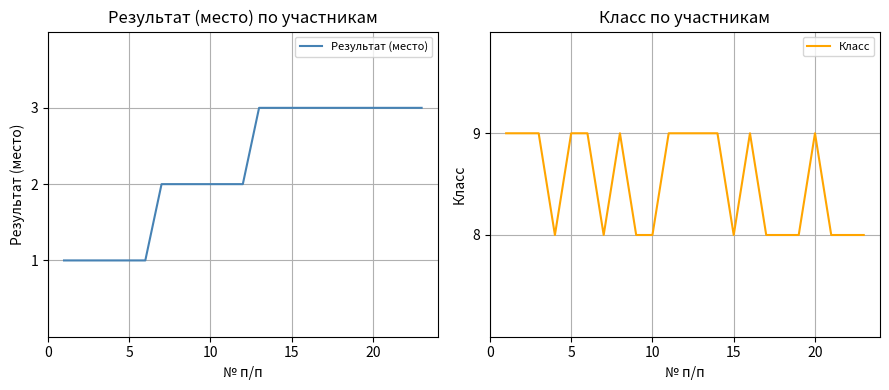

What are all the series names shown in the legend?

Результат (место), Класс